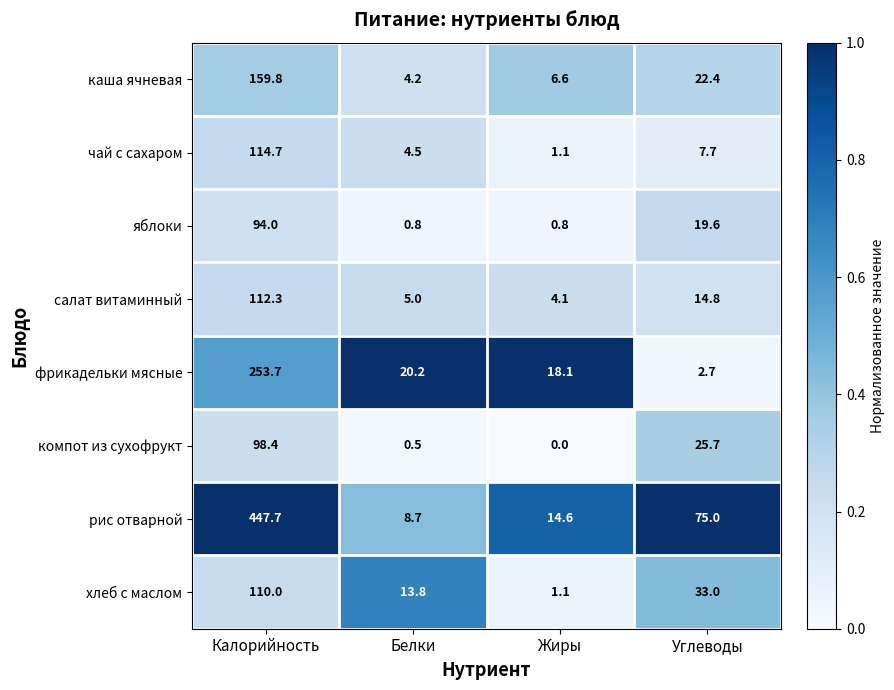

Which series has the largest total across all categories?

рис отварной